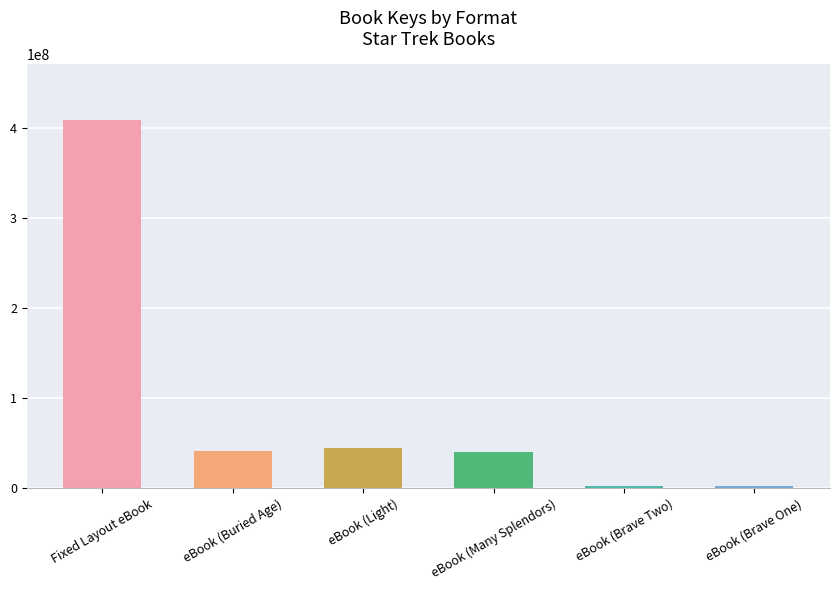

Which category has the highest value across all series?

Fixed Layout eBook